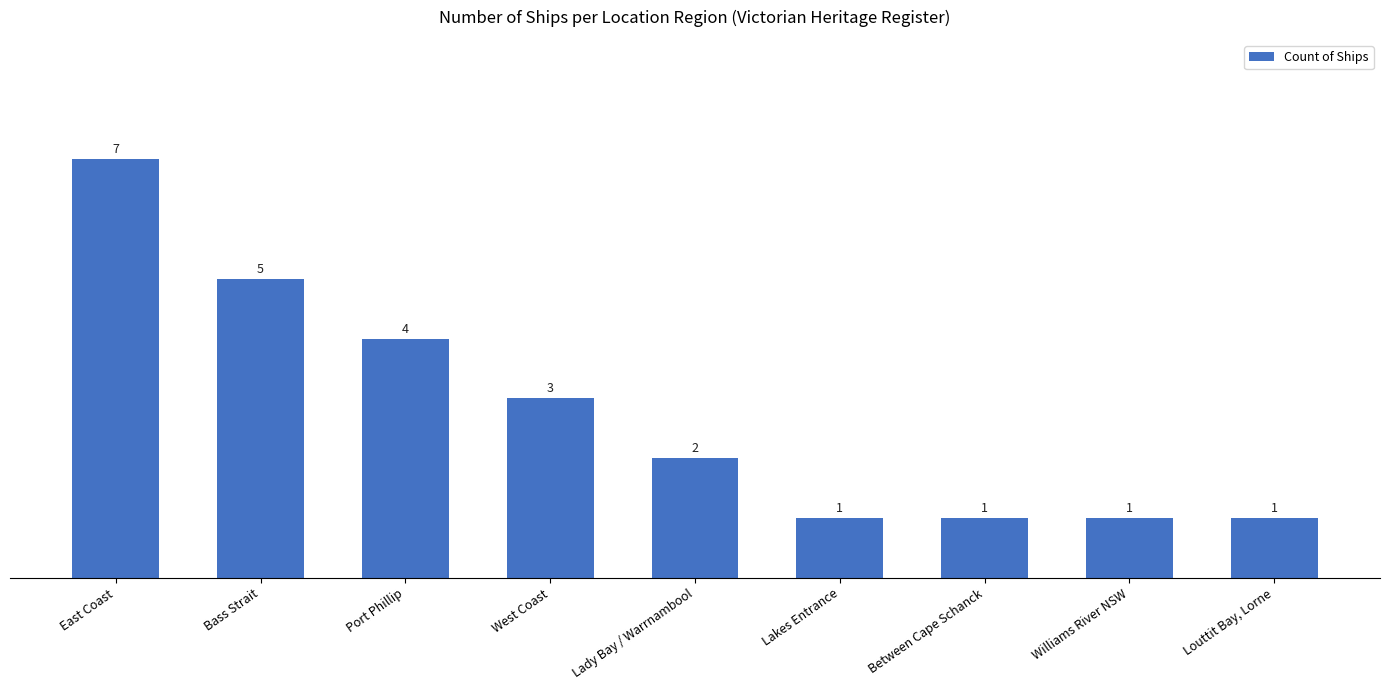

Which label corresponds to the largest value in the chart?

East Coast